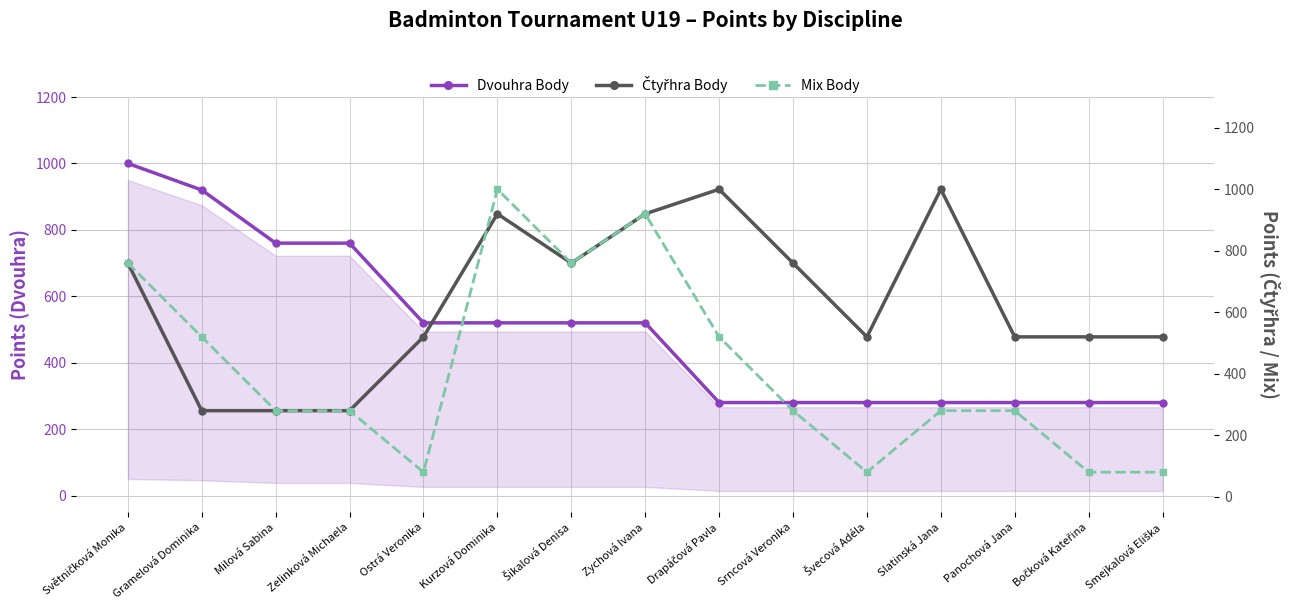

How many lines are shown in the chart?

3